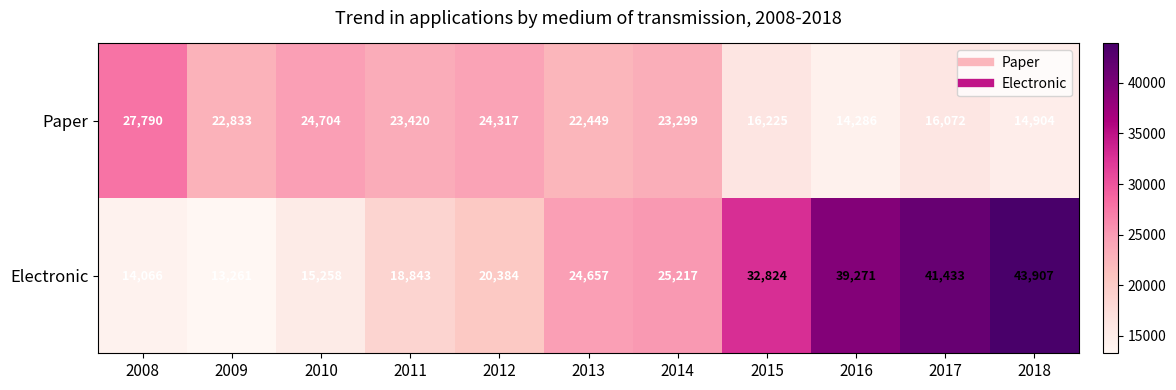

At which label does Paper reach its peak?

2008